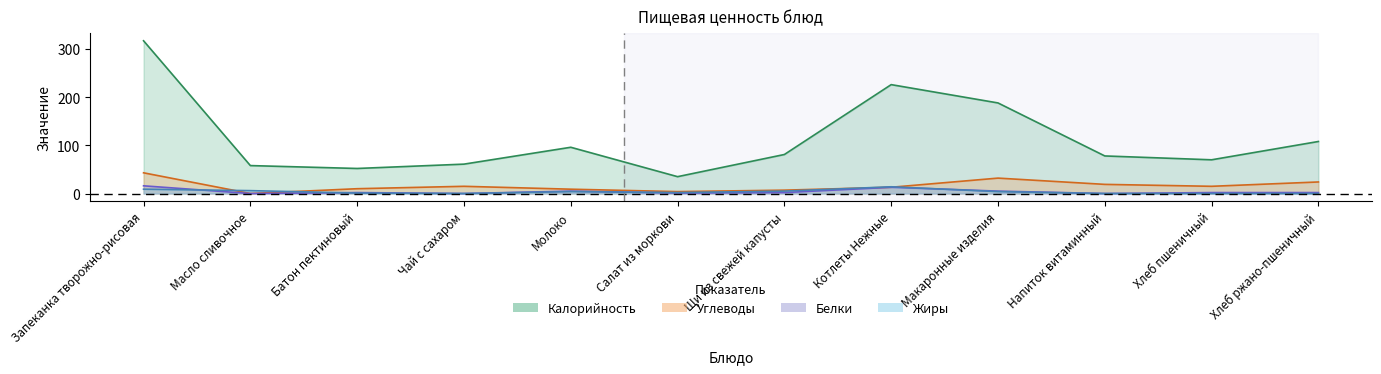

True or false: Калорийность and Жиры cross at least once.

False